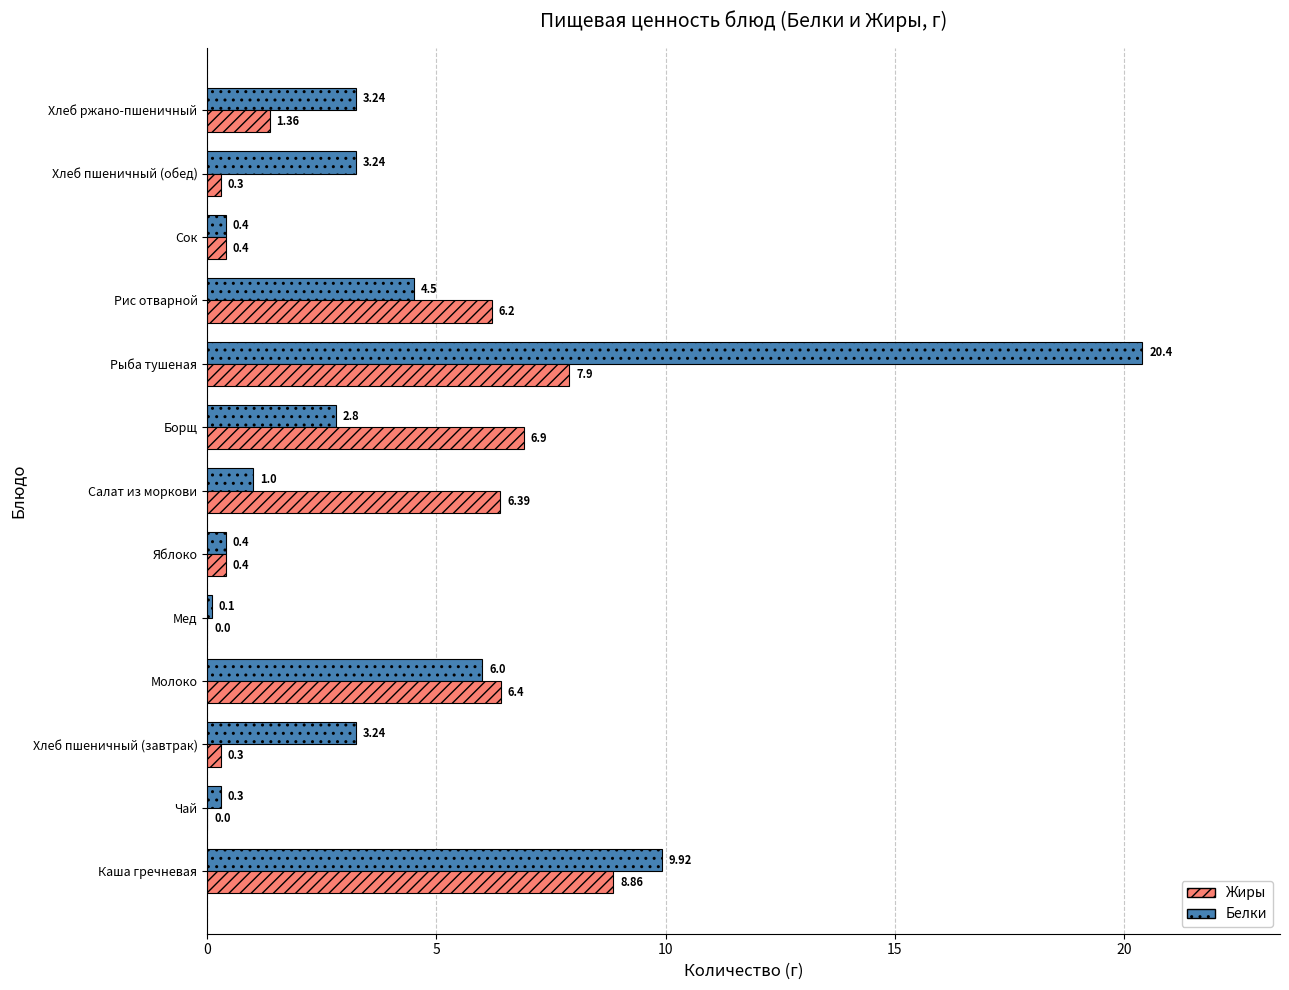

How many data points in Белки are above 3?

7